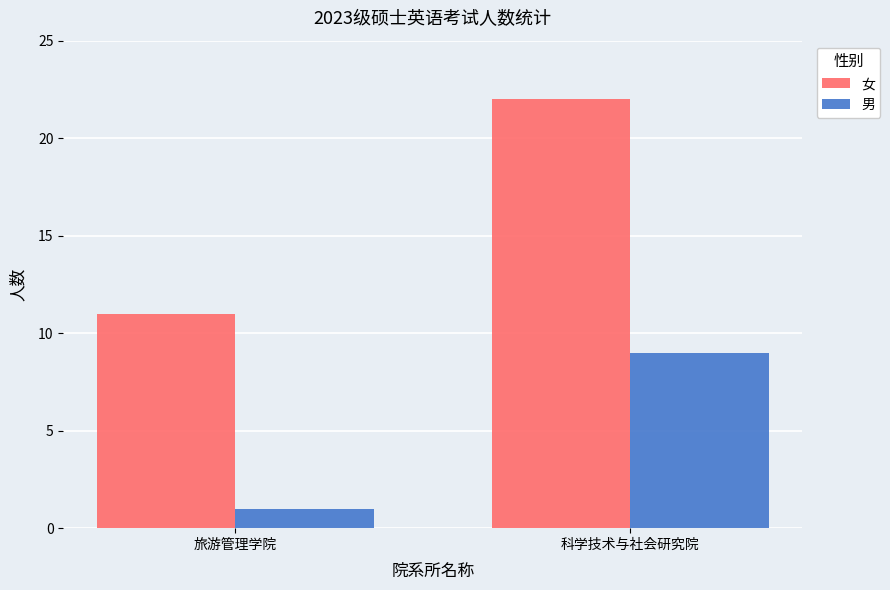

At which label does 男 reach its minimum?

旅游管理学院